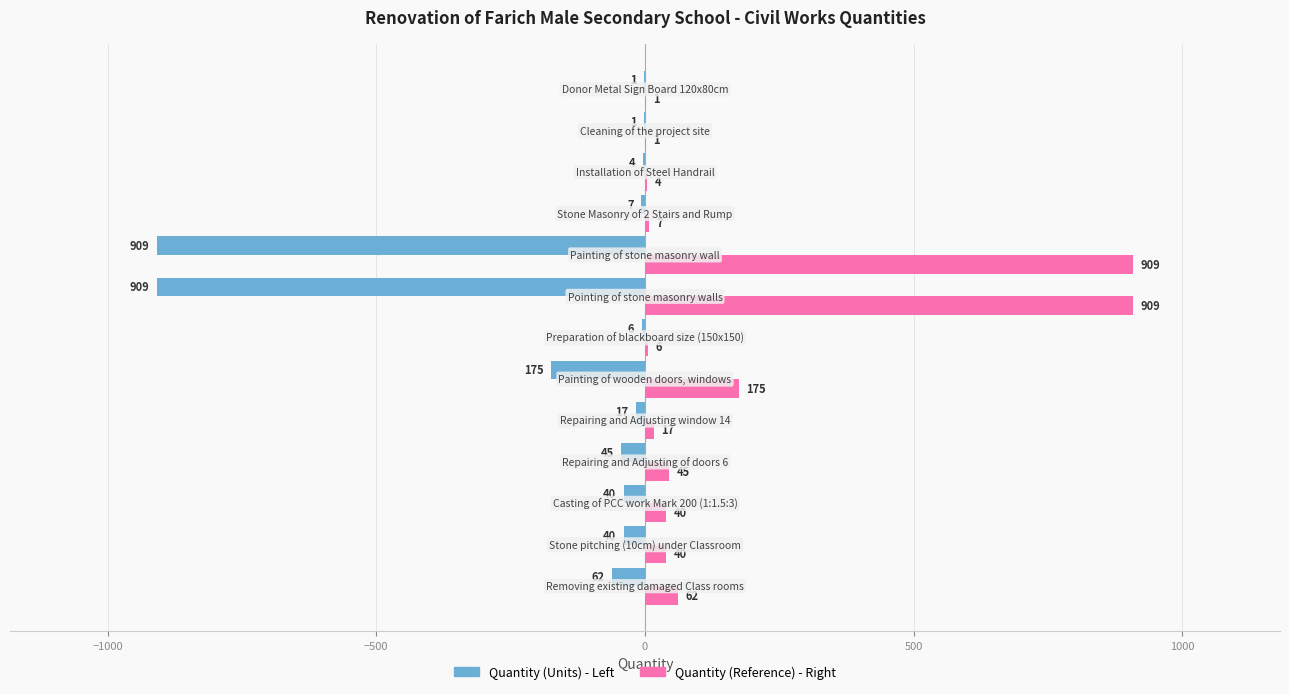

How many distinct data groups are displayed?

2